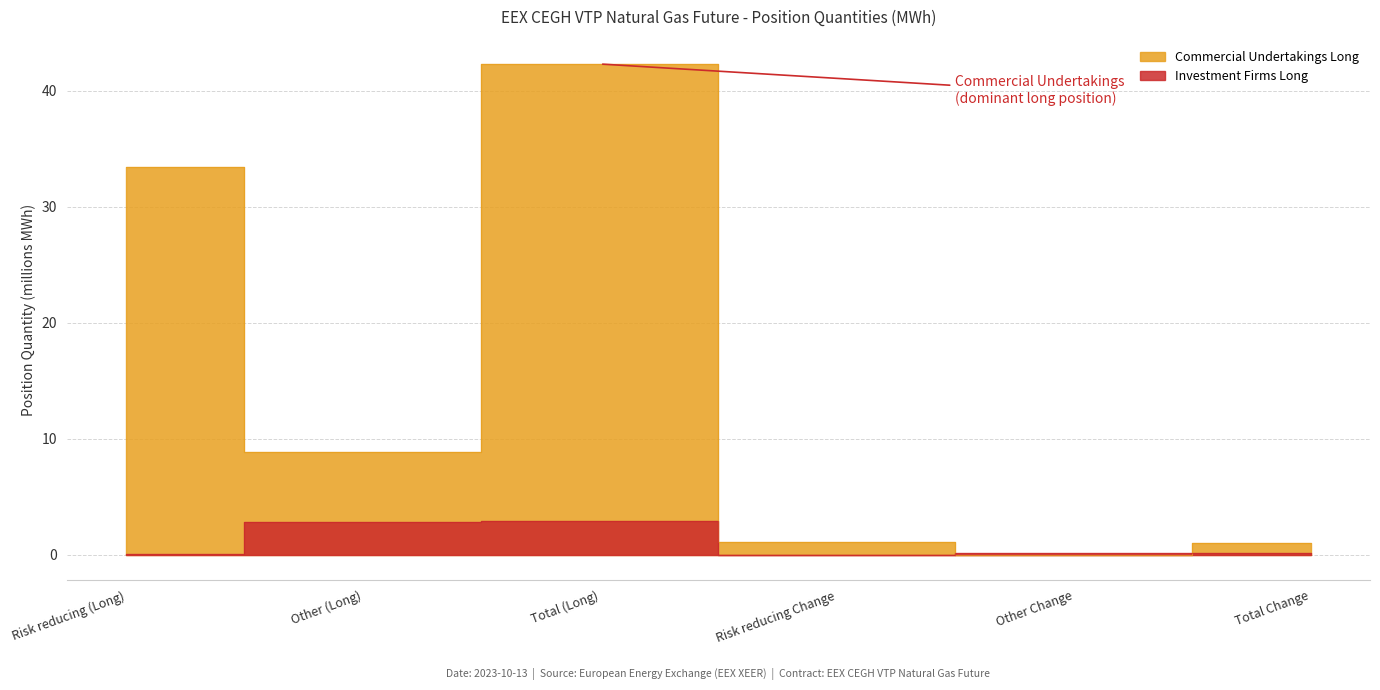

What is the sum of all Investment Firms Long values?

6.1